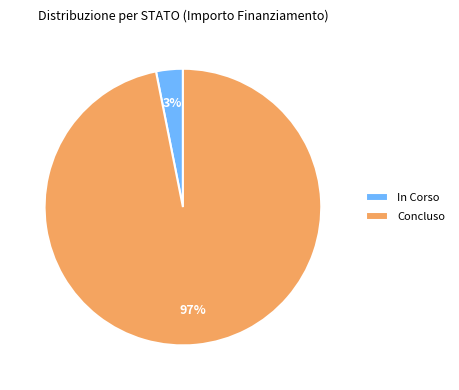

The Concluso slice represents 97% of the pie. True or false?

True